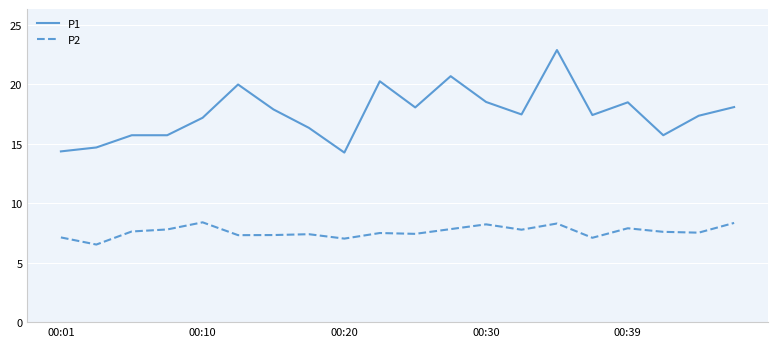

True or false: P2 and P1 cross at least once.

False